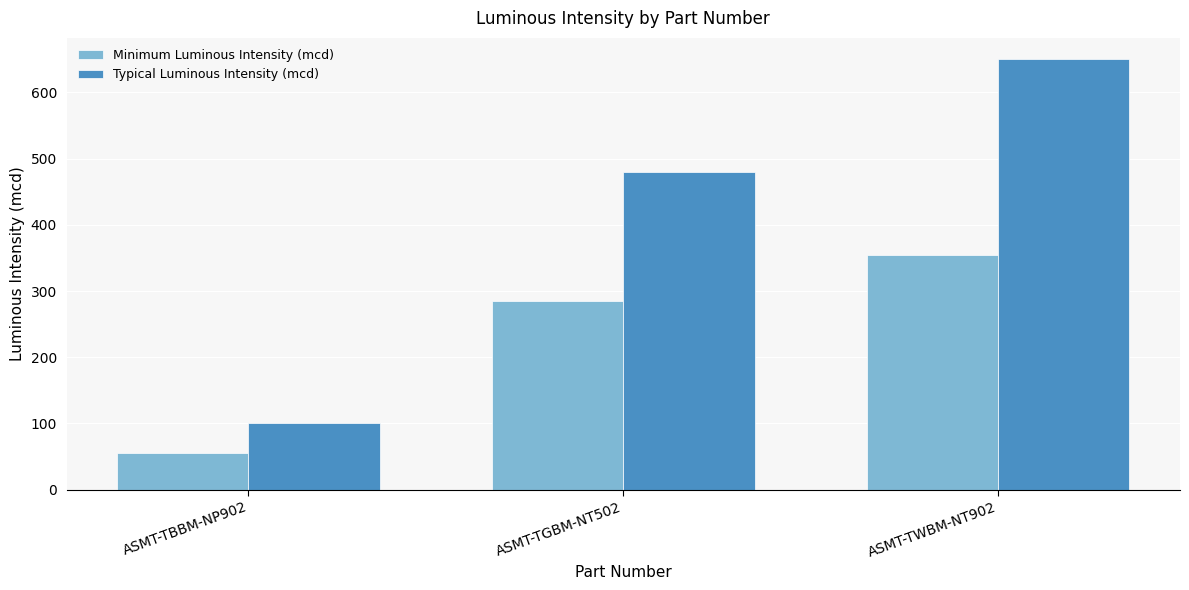

How many series are shown in this chart?

2